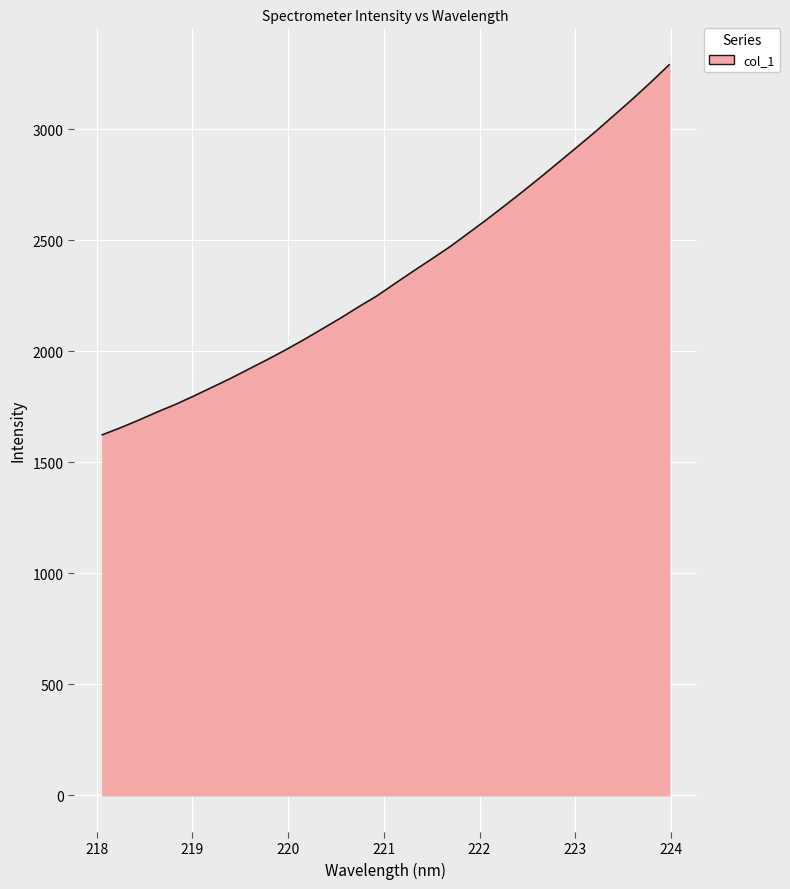

What is the smallest value displayed?

1623.9